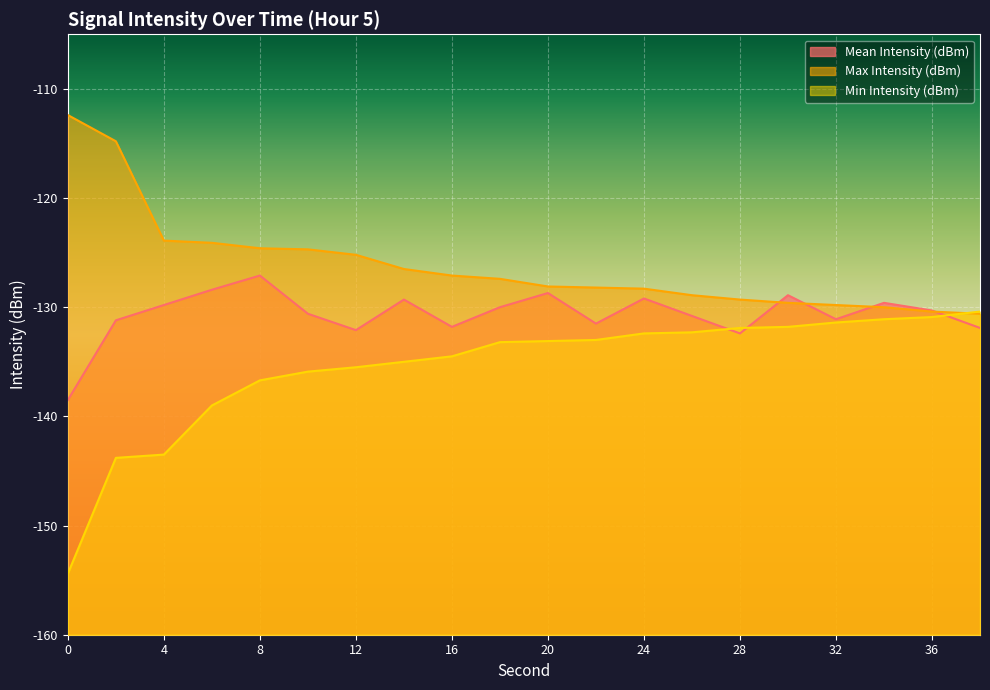

How many lines are shown in the chart?

3